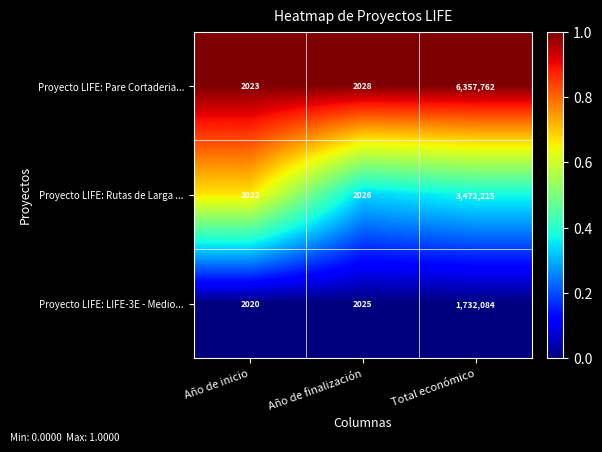

What is the sum of the Proyecto LIFE: Rutas de Larga ... values at Total económico and Año de finalización?

3474241